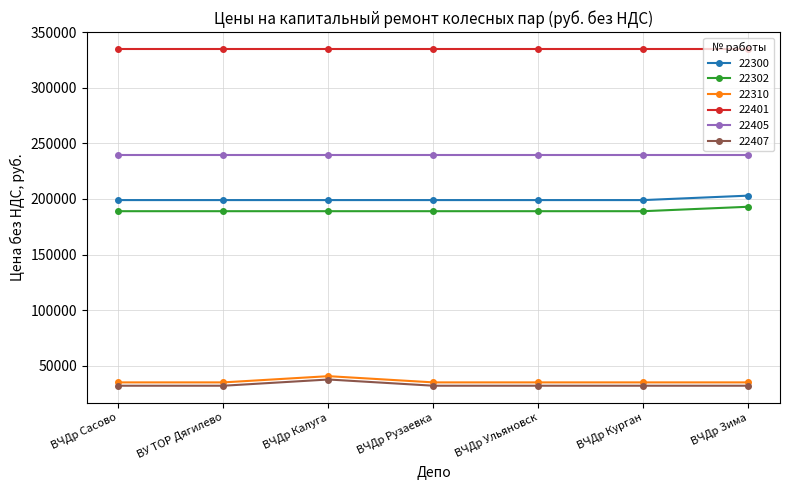

The value of 22300 at ВУ ТОР Дягилево is 101141. True or false?

False